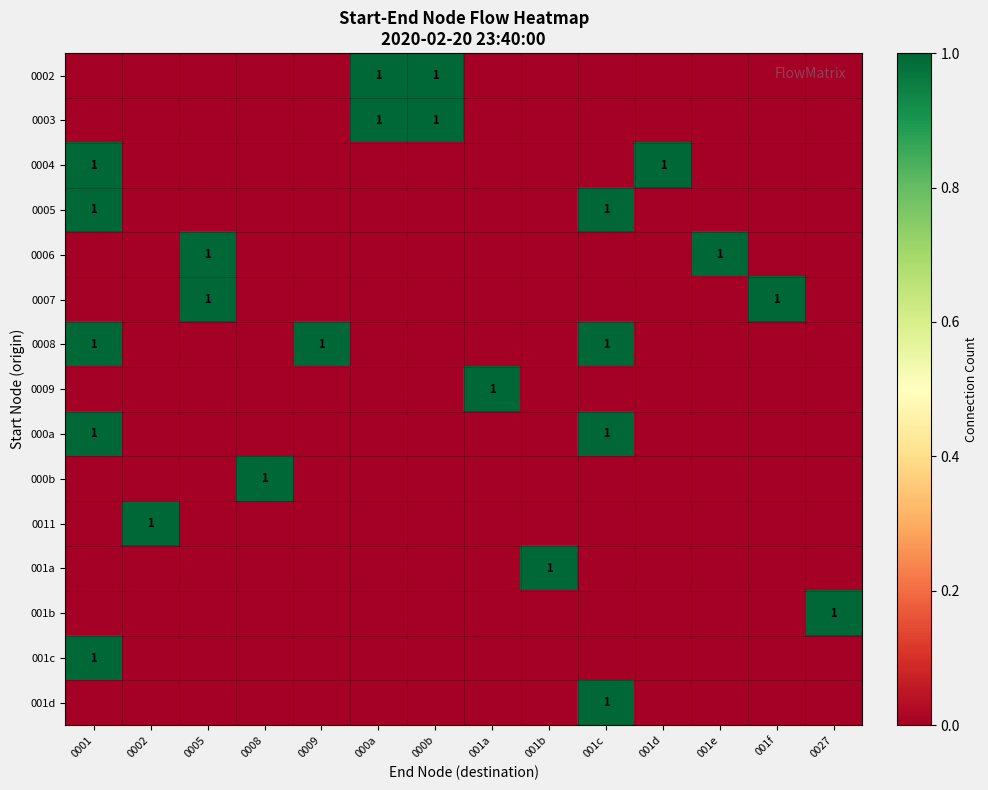

What is the total value across all series at 001e?

1